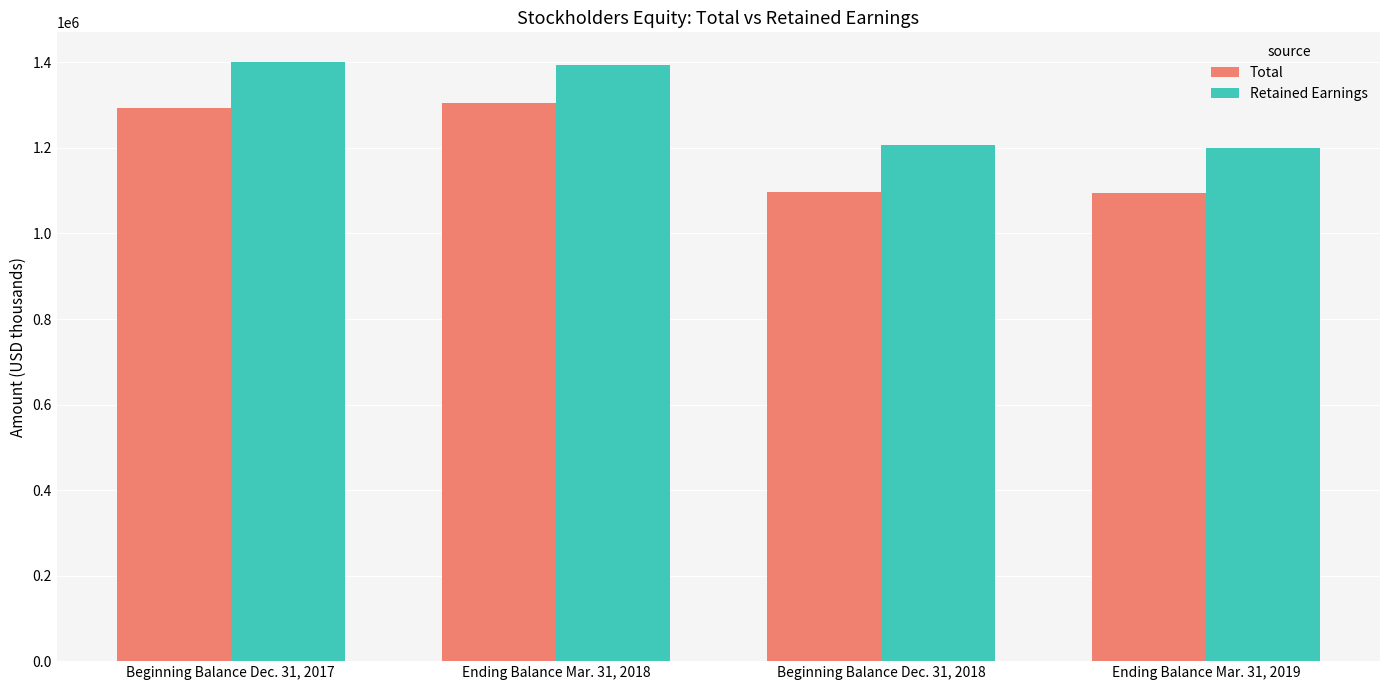

What is the value of the Retained Earnings bar at the 4th from the left?

1198700